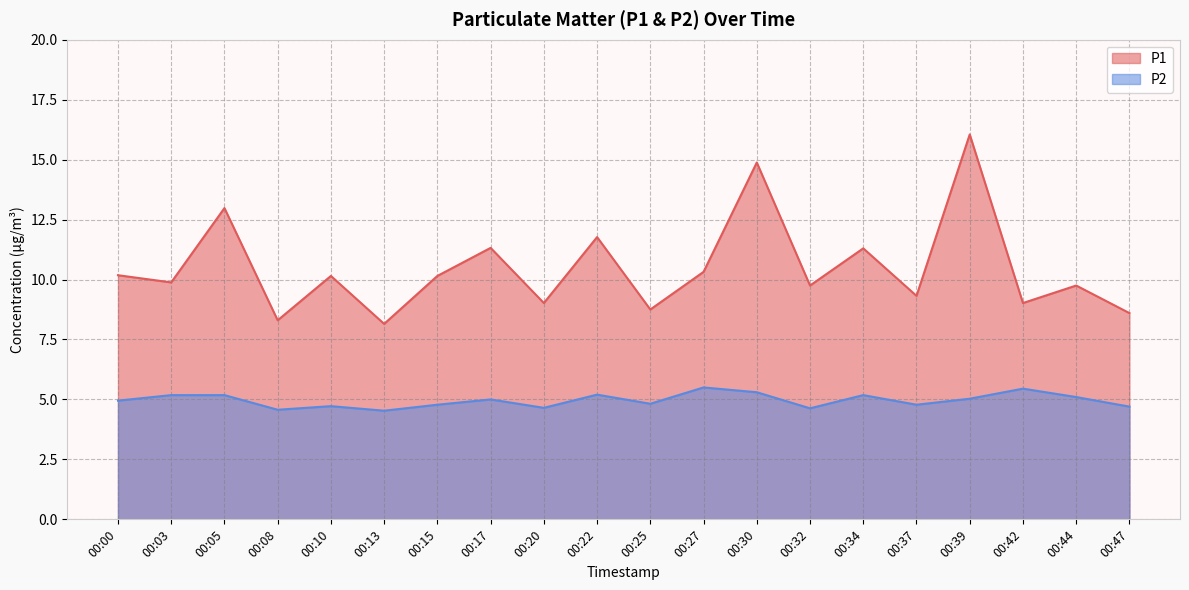

Reading left to right, transcribe all the data shown in this chart.

P1: 00:00=10.2	00:03=9.9	00:05=13.0	00:08=8.3	00:10=10.2	00:13=8.2	00:15=10.2	00:17=11.3	00:20=9.0	00:22=11.8	00:25=8.8	00:27=10.3	00:30=14.9	00:32=9.8	00:34=11.3	00:37=9.3	00:39=16.1	00:42=9.0	00:44=9.8	00:47=8.6
P2: 00:00=5.0	00:03=5.2	00:05=5.2	00:08=4.6	00:10=4.7	00:13=4.5	00:15=4.8	00:17=5.0	00:20=4.7	00:22=5.2	00:25=4.8	00:27=5.5	00:30=5.3	00:32=4.6	00:34=5.2	00:37=4.8	00:39=5.0	00:42=5.5	00:44=5.1	00:47=4.7